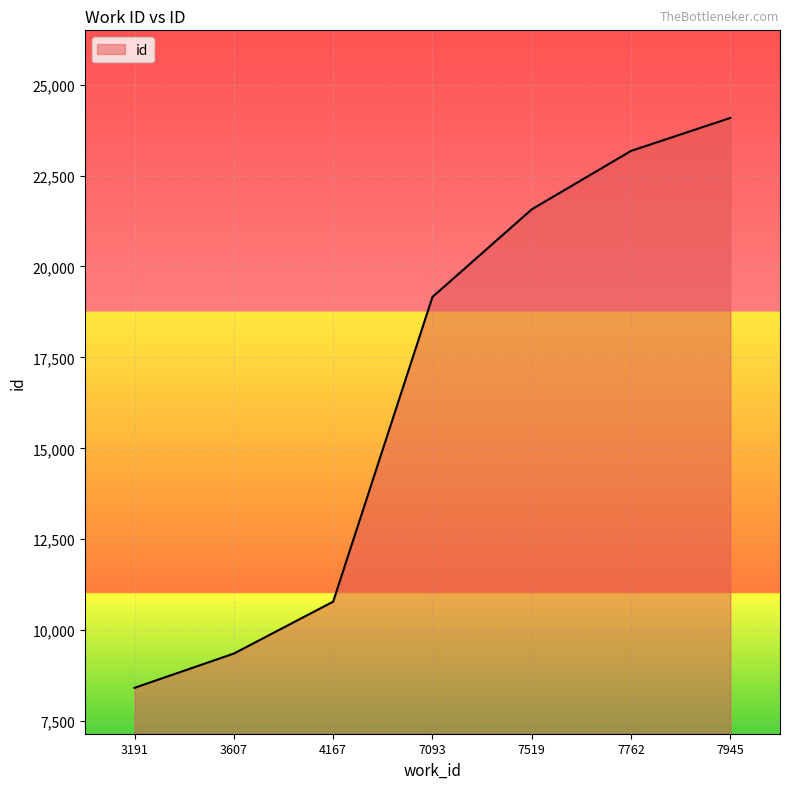

What is the average value?

16649